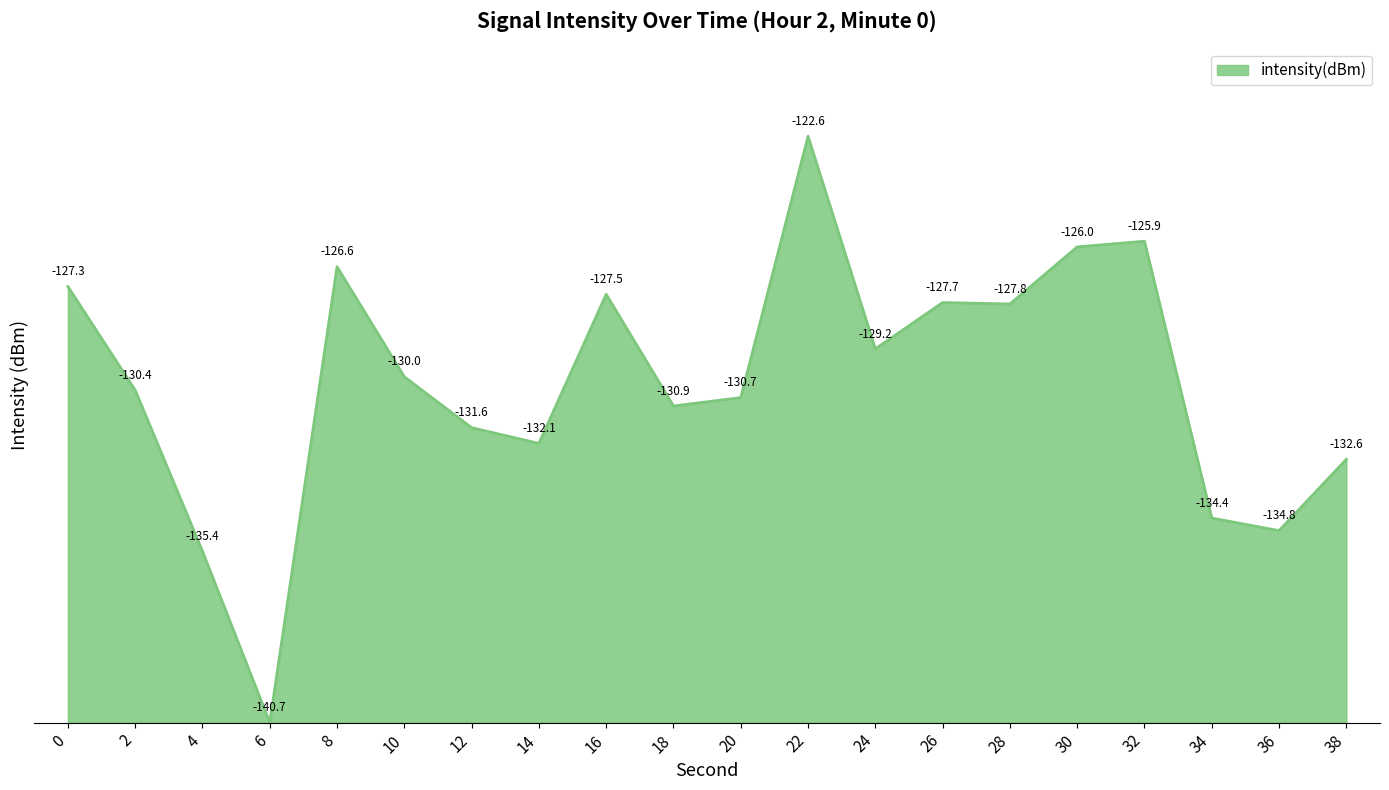

True or false: the data shows 18.1 at 2.

False